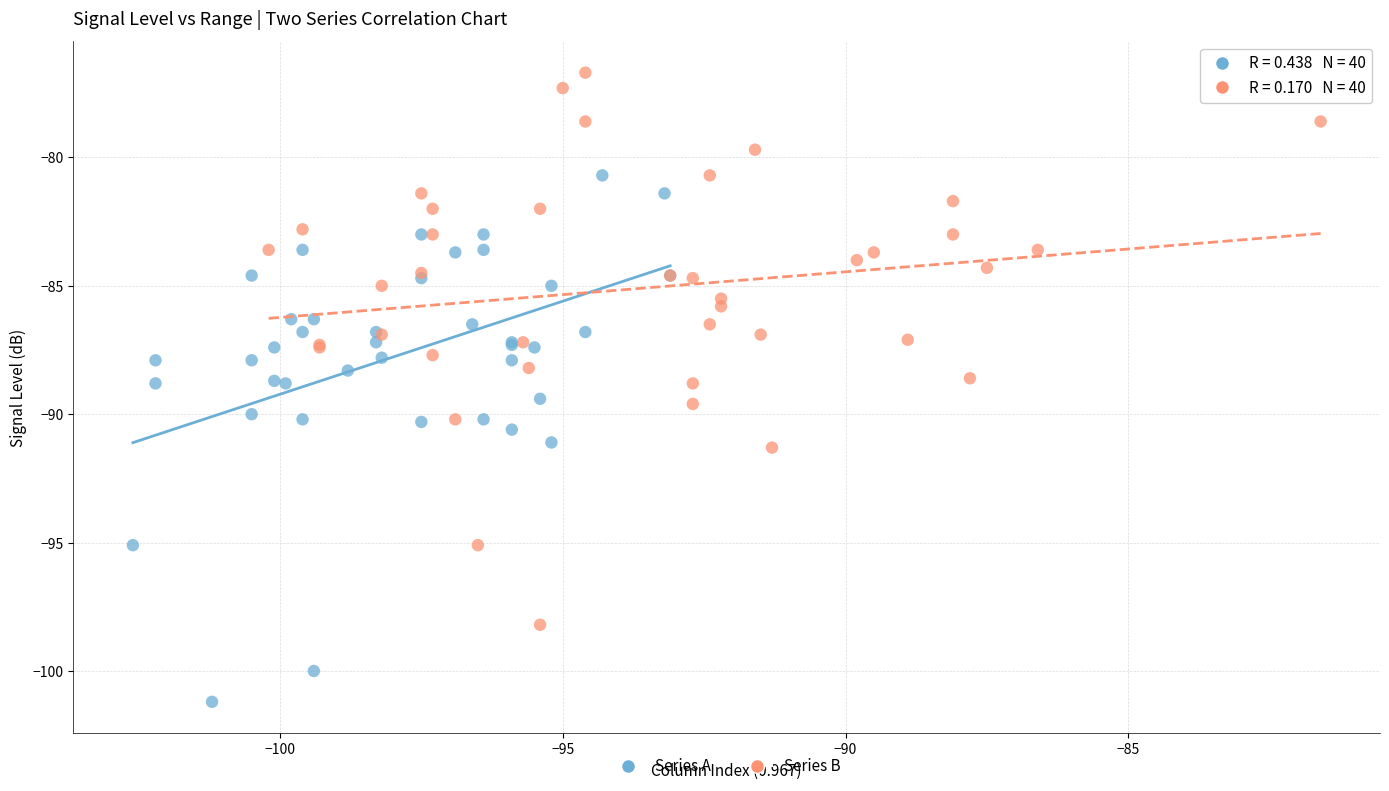

Which series has the widest spread of Y values?

Series B